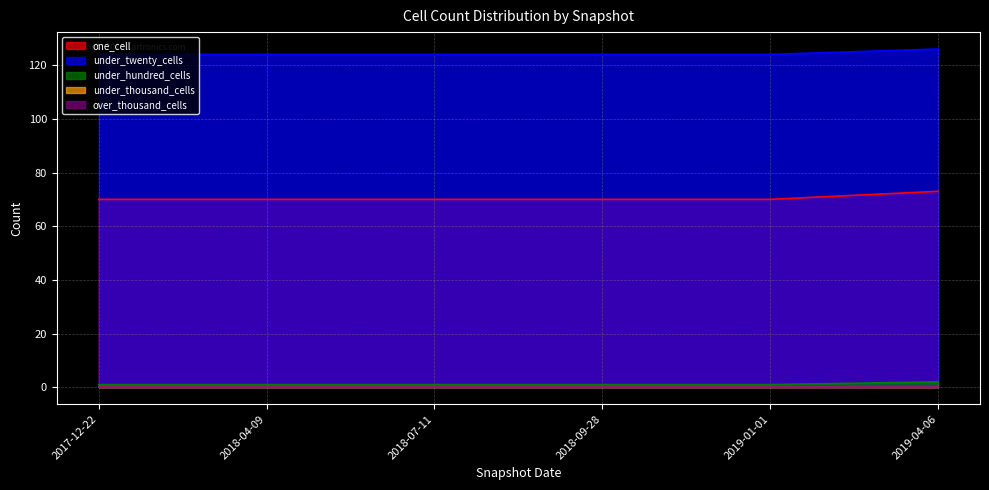

What is the value of the under_hundred_cells point at the 2nd from the left?

1